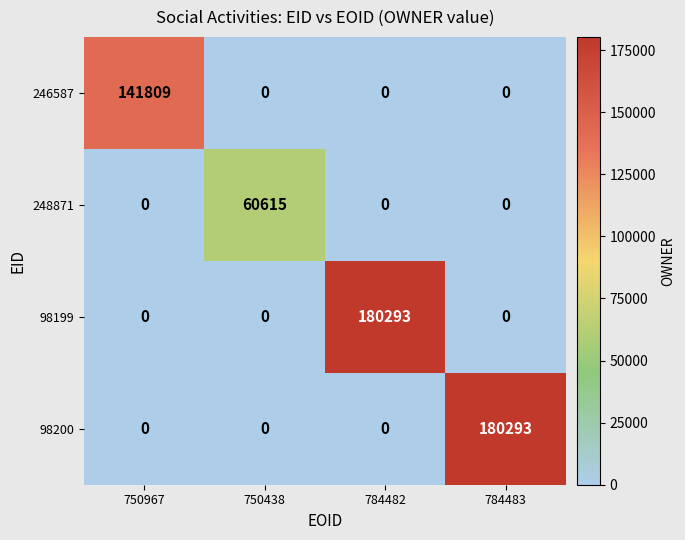

Reading right to left, list all the values displayed in this chart.

246587: 0	0	0	141809
248871: 0	0	60615	0
98199: 0	180293	0	0
98200: 180293	0	0	0